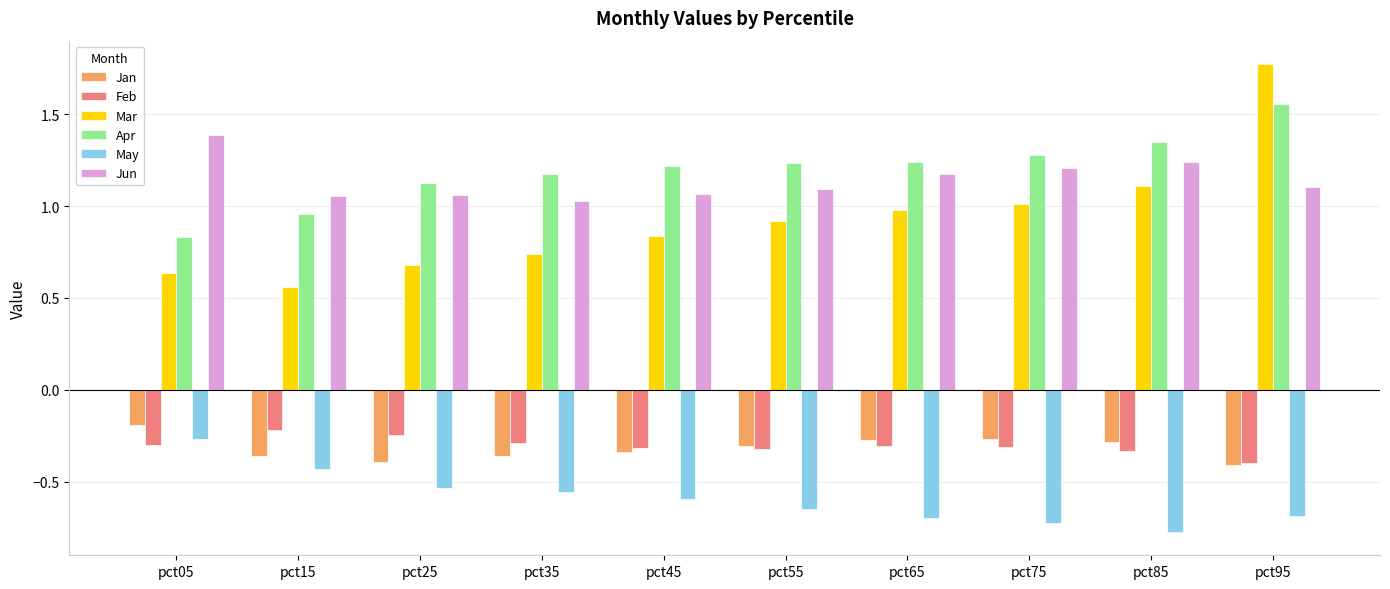

What is the sum of the Apr values at pct45 and pct25?

2.3